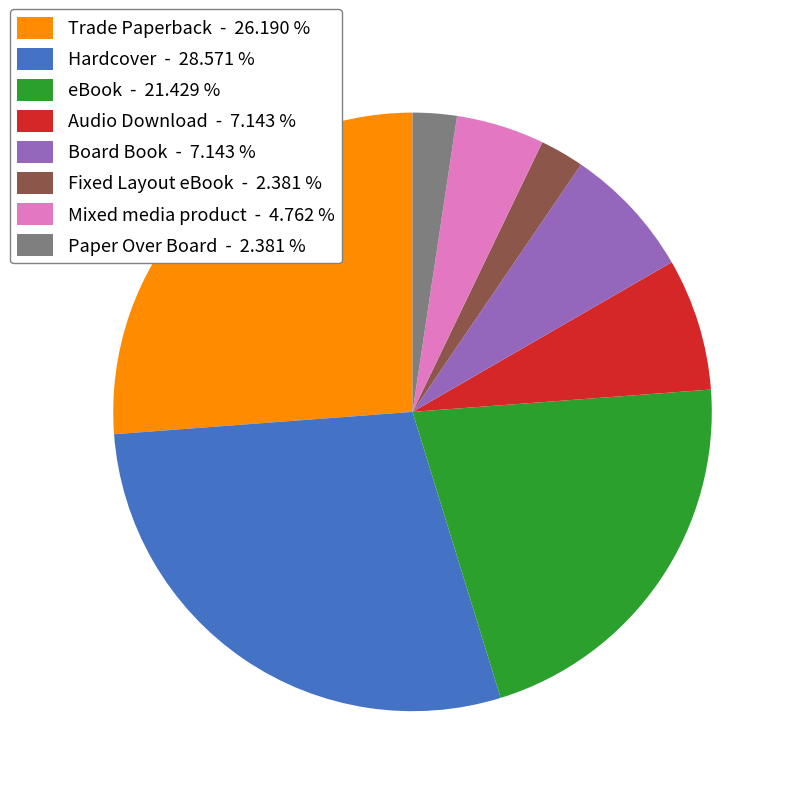

The Fixed Layout eBook slice represents 17% of the pie. True or false?

False